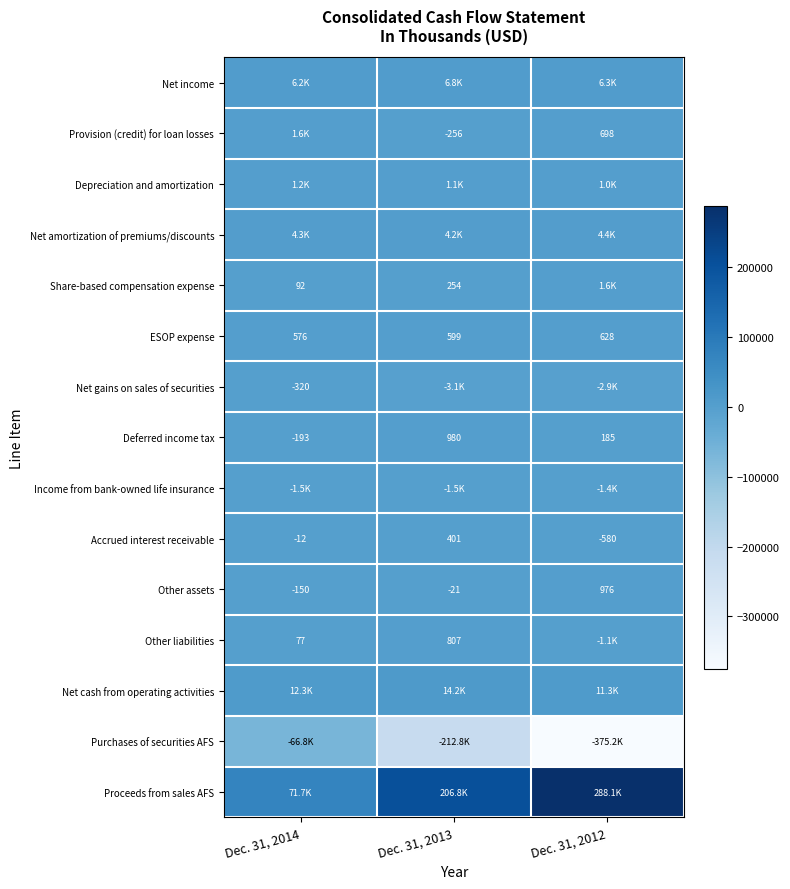

At which category does the chart reach its minimum across all series?

Dec. 31, 2012